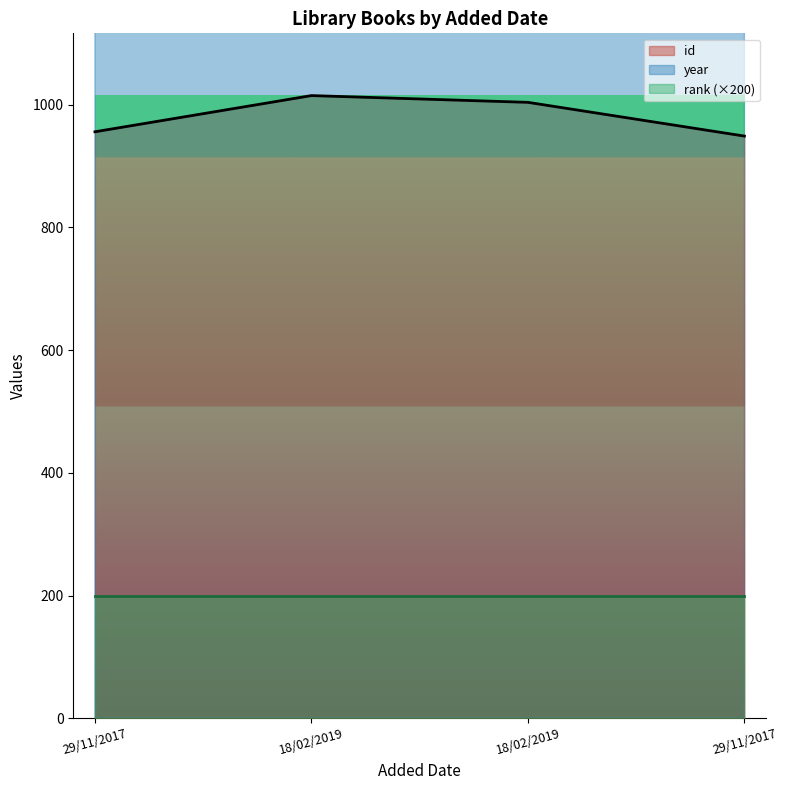

How many lines are shown in the chart?

2